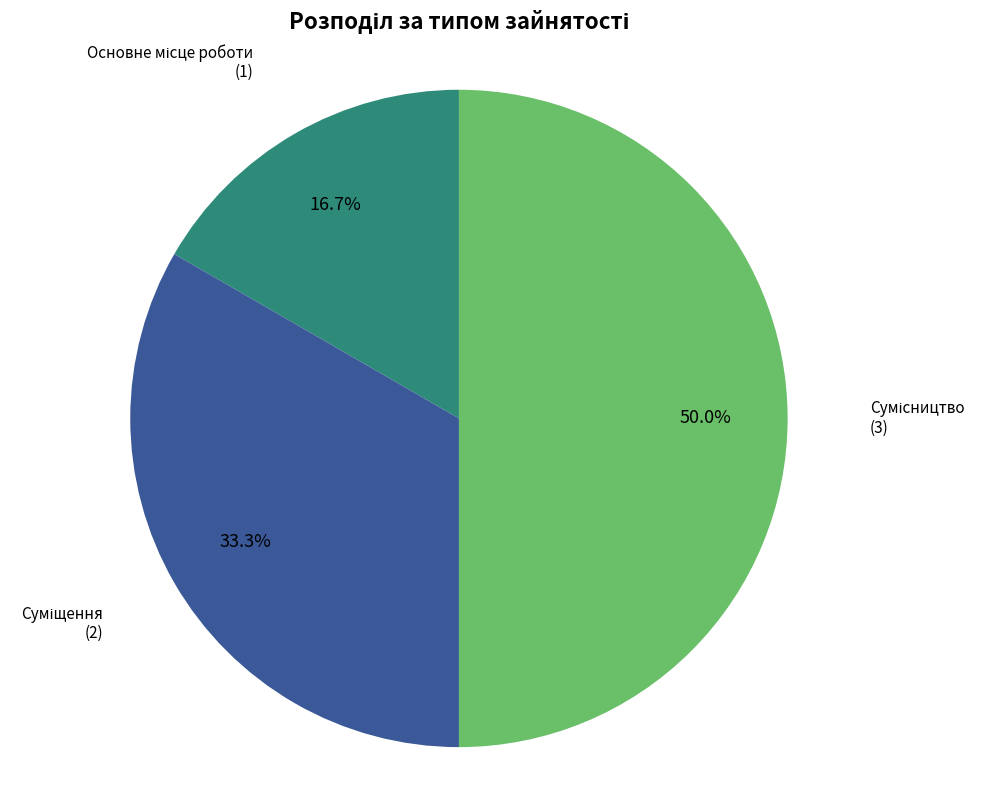

How many slices are in this pie chart?

3